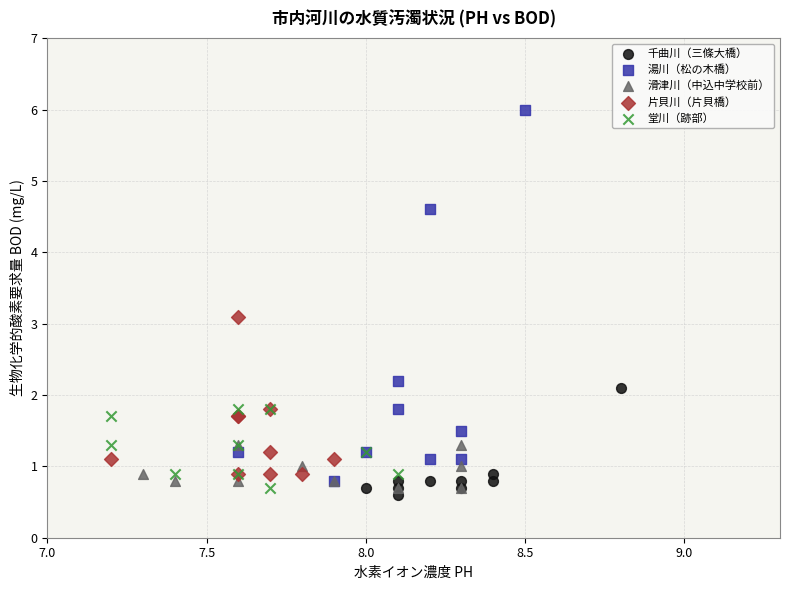

Which series has the largest Y range (max minus min)?

湯川（松の木橋）